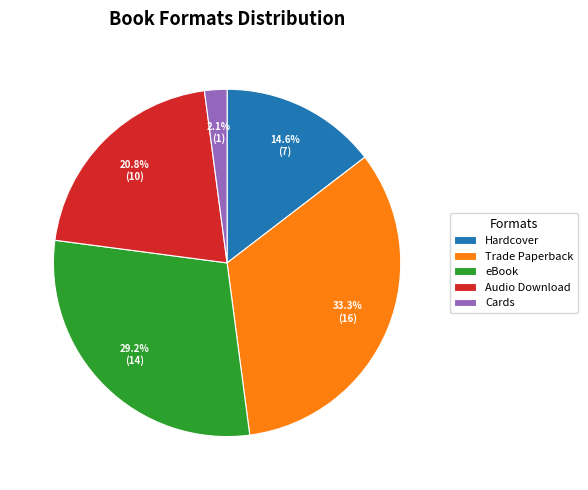

Which has a higher value, Hardcover or eBook?

eBook